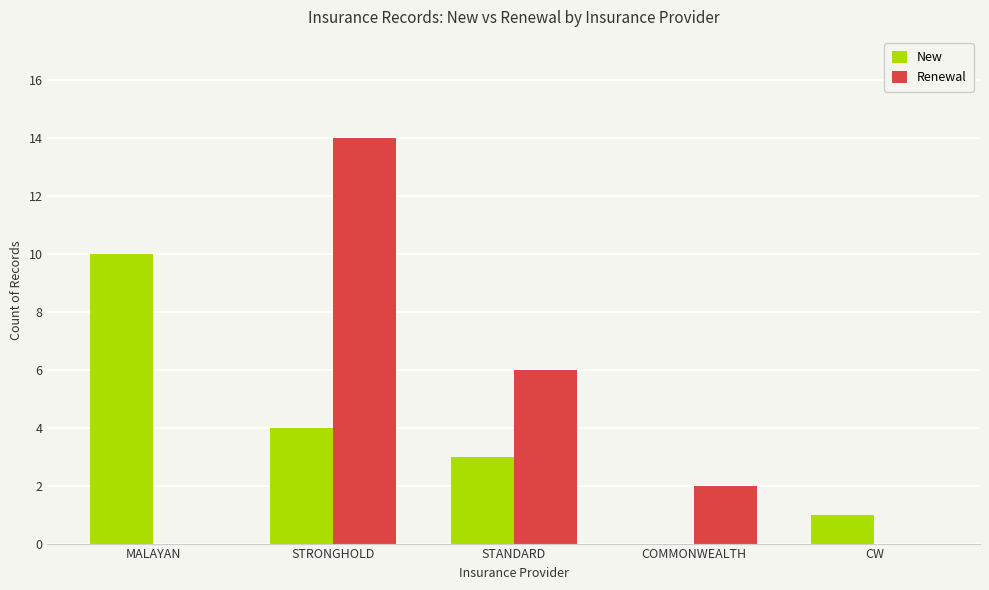

What is the difference between the Renewal values at COMMONWEALTH and MALAYAN?

2